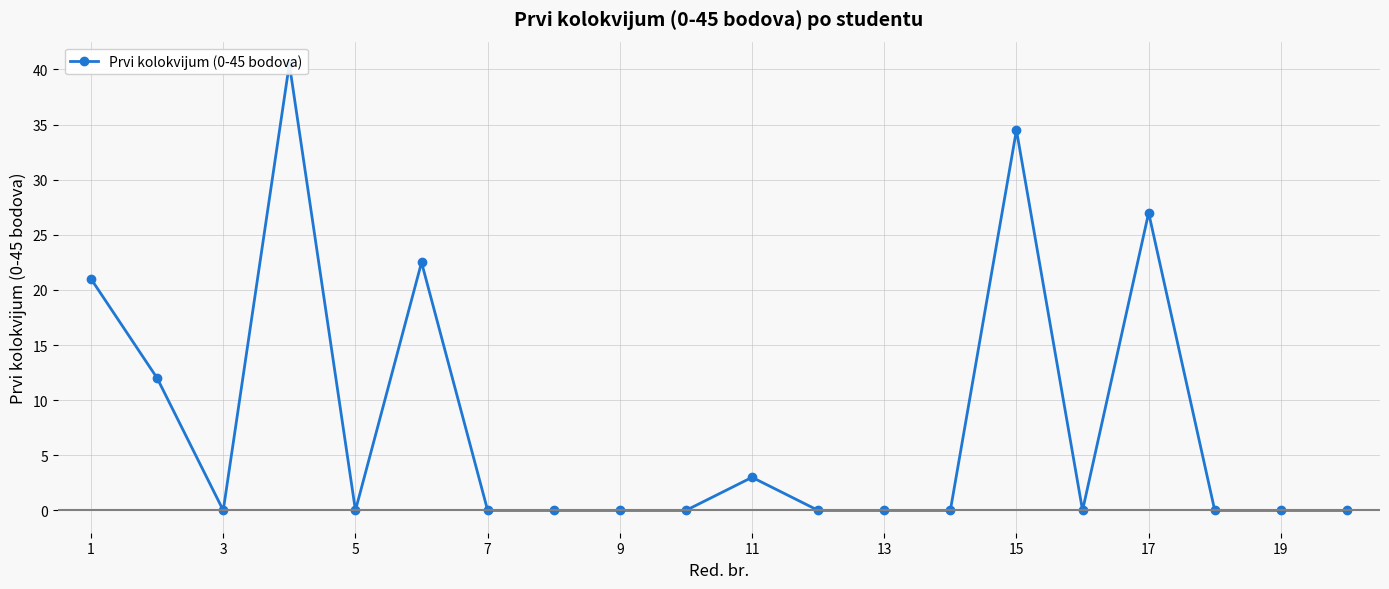

What is the sum of all values?

160.5